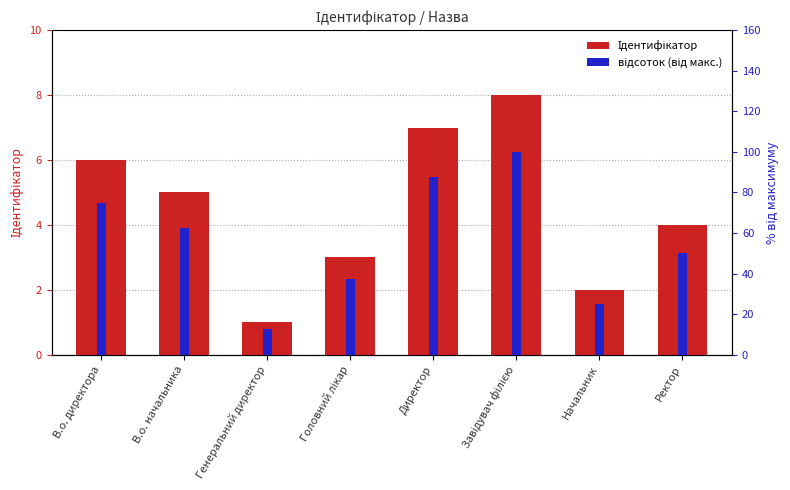

What is the lowest value of the відсоток (від макс.) series?

12.5